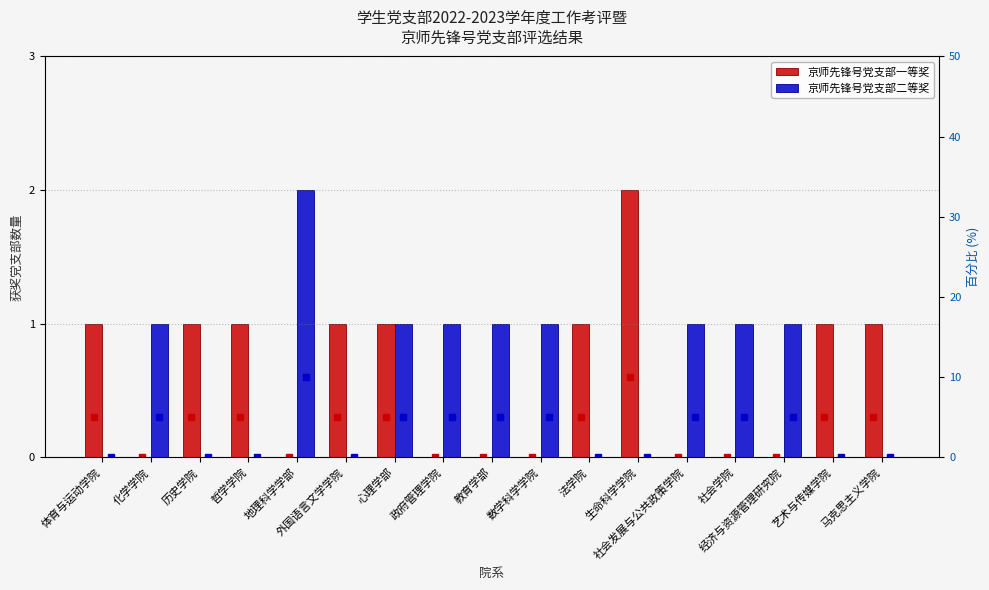

Which series changed the most between 经济与资源管理研究院 and 马克思主义学院?

一等奖占比